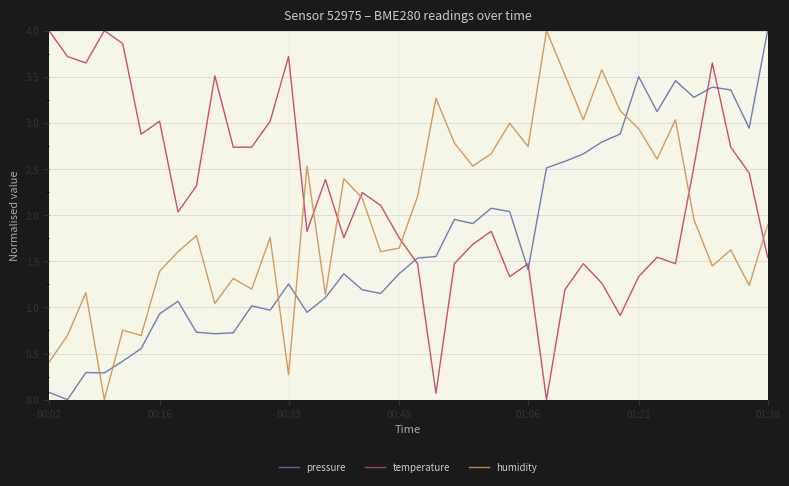

Rank the series by their average value, from lowest to highest.

pressure, humidity, temperature